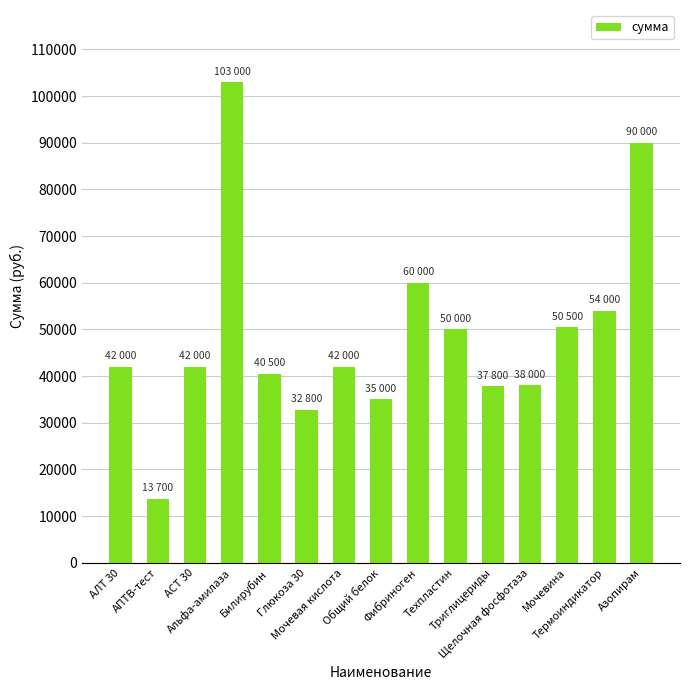

What is the ratio of the value at Мочевина to the value at Щелочная фосфотаза?

1.3